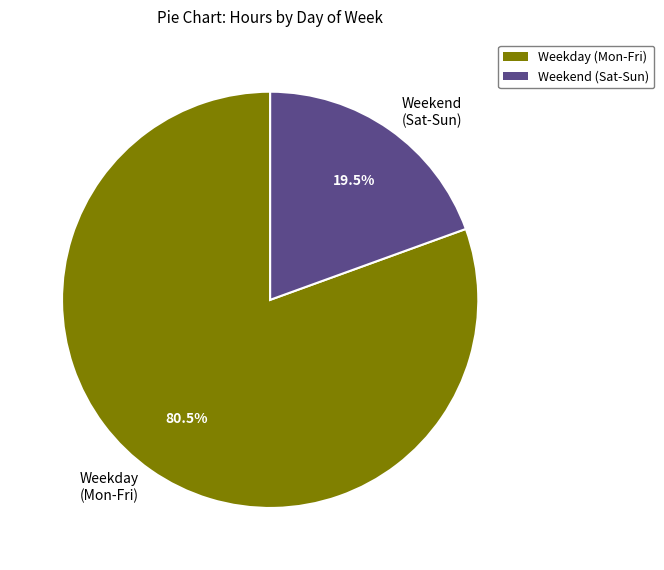

Count the number of slices in the pie.

2